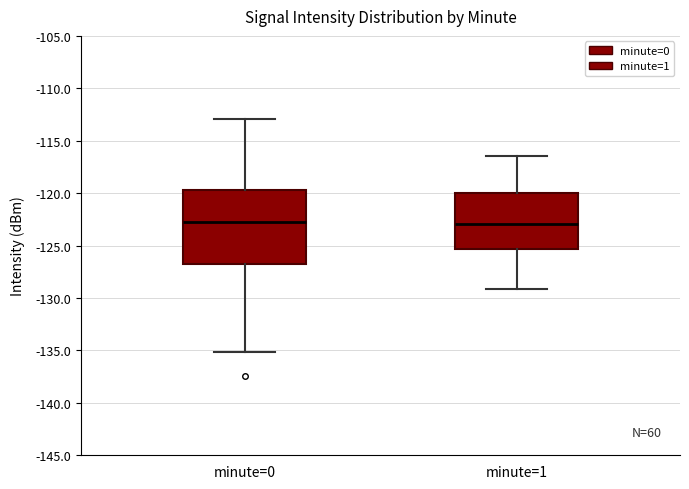

Comparing the boxes themselves (not the whiskers), which one is the tallest?

minute=0